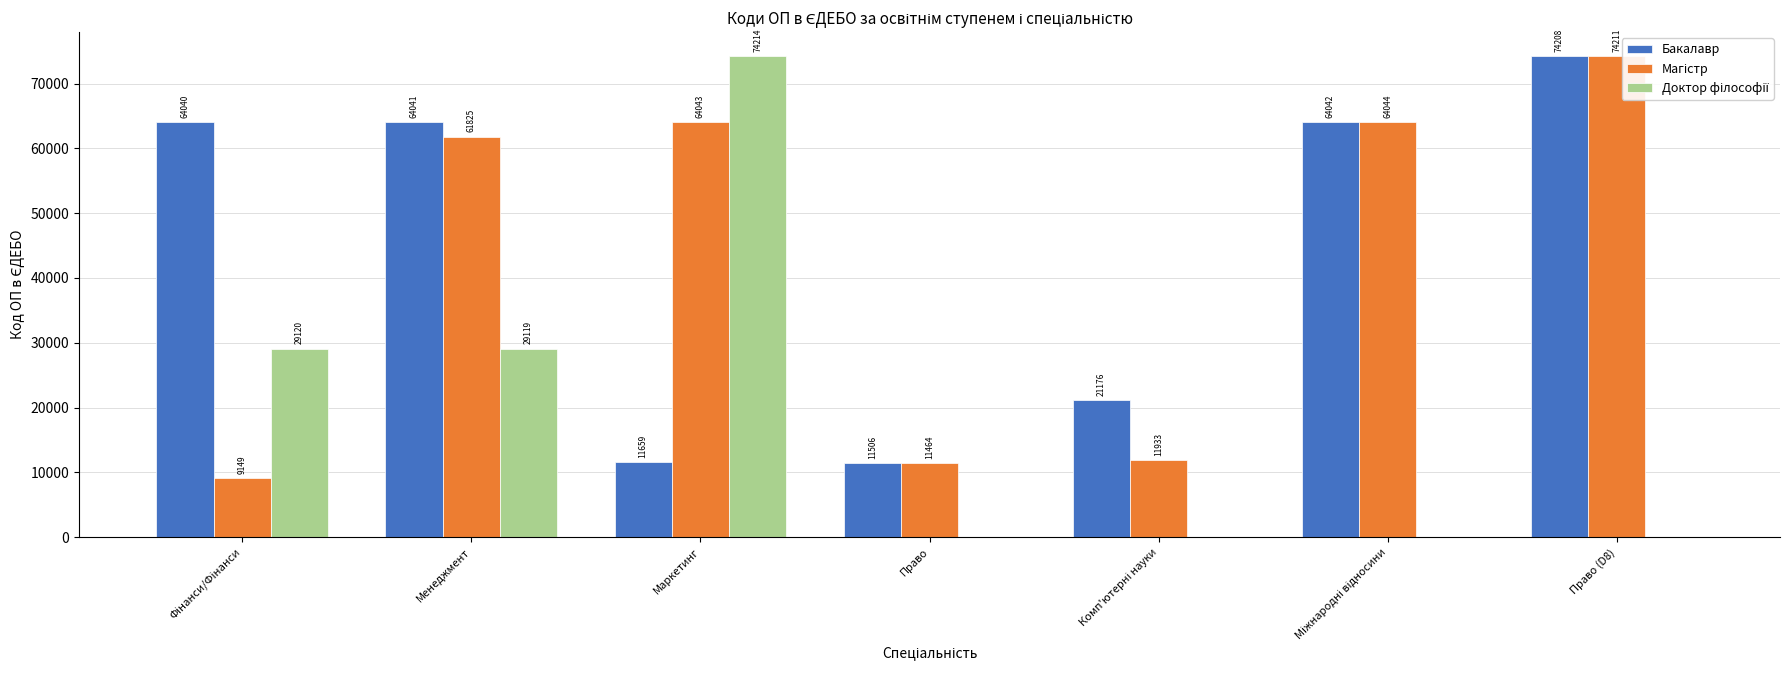

Are the bars grouped side by side (vs. stacked)?

Yes